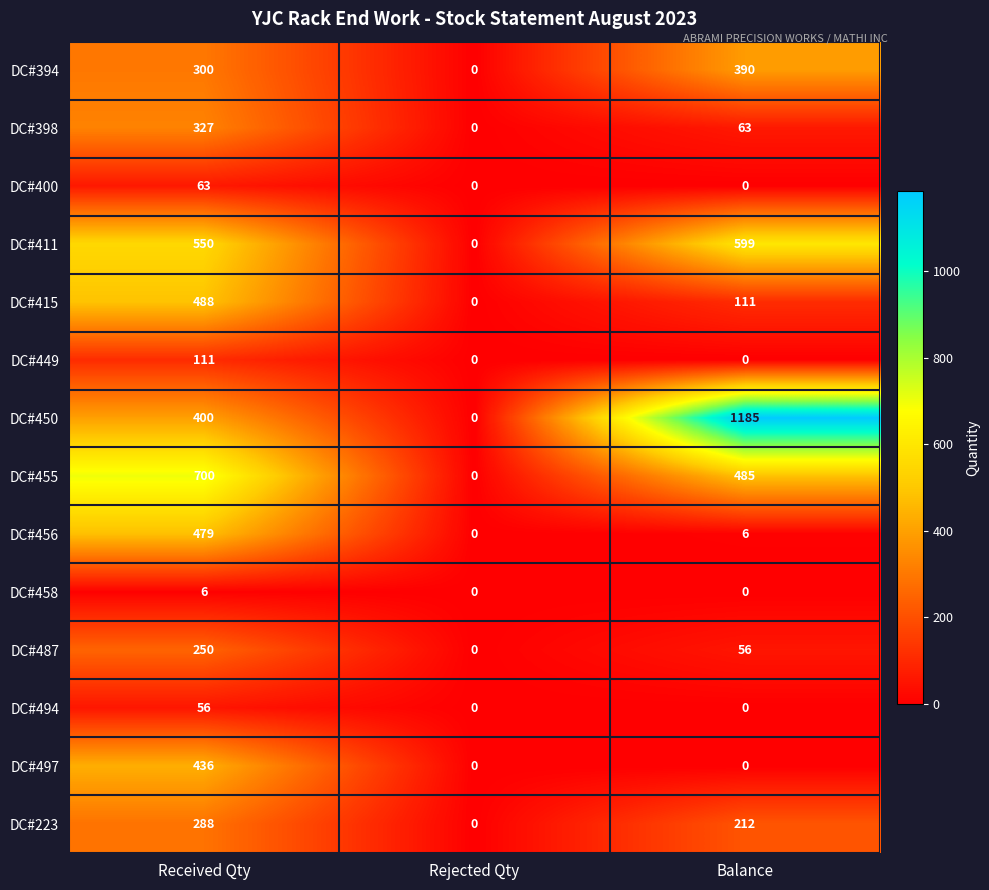

How many DC#458 values are between 0 and 6?

3